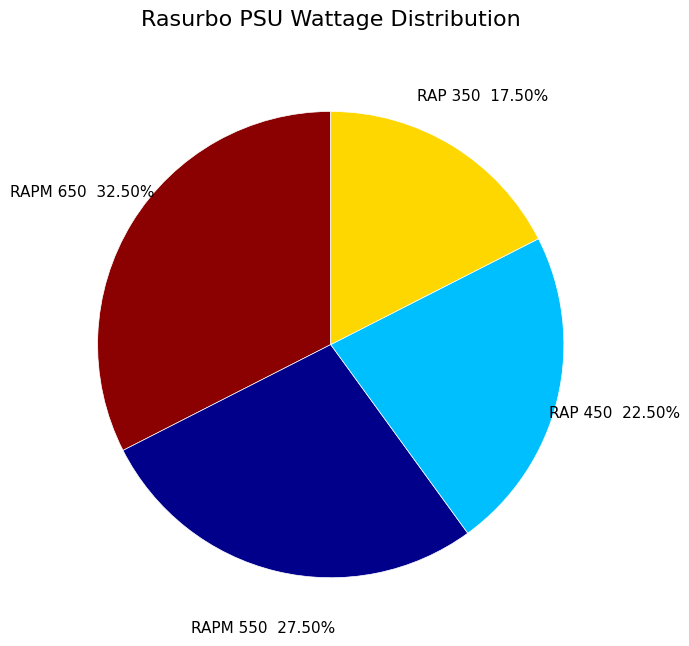

Which category has the smallest portion of the pie?

RAP 350